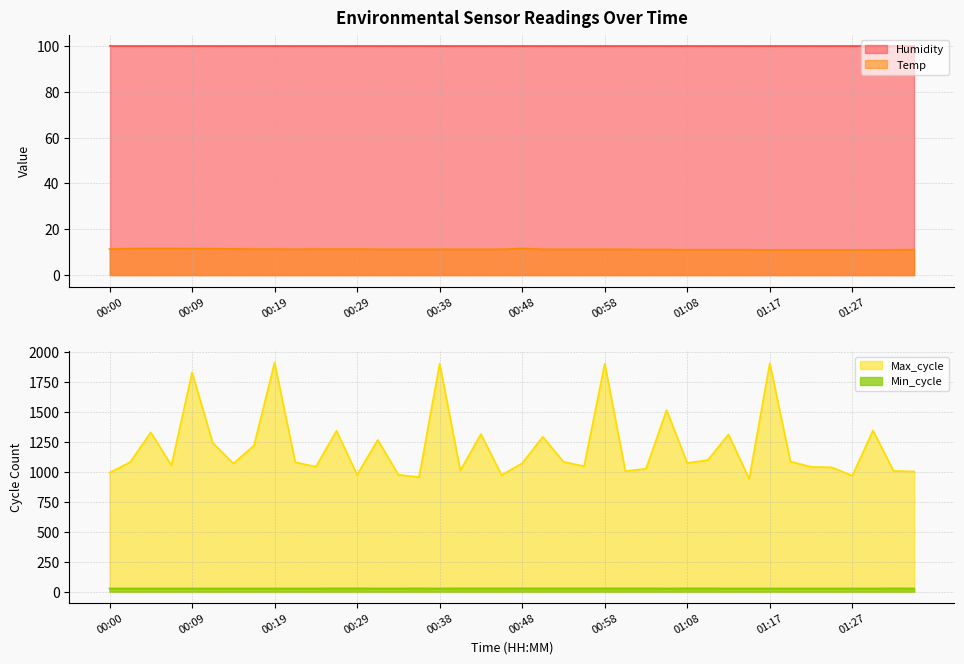

What is the difference between the highest and lowest values at 01:30?

1336.0